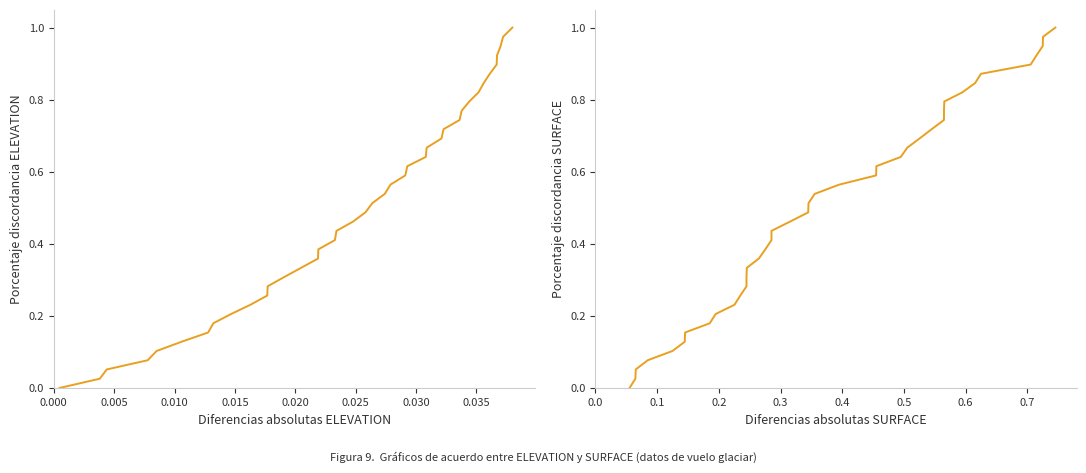

How many positive values does the ELEVATION series have?

39